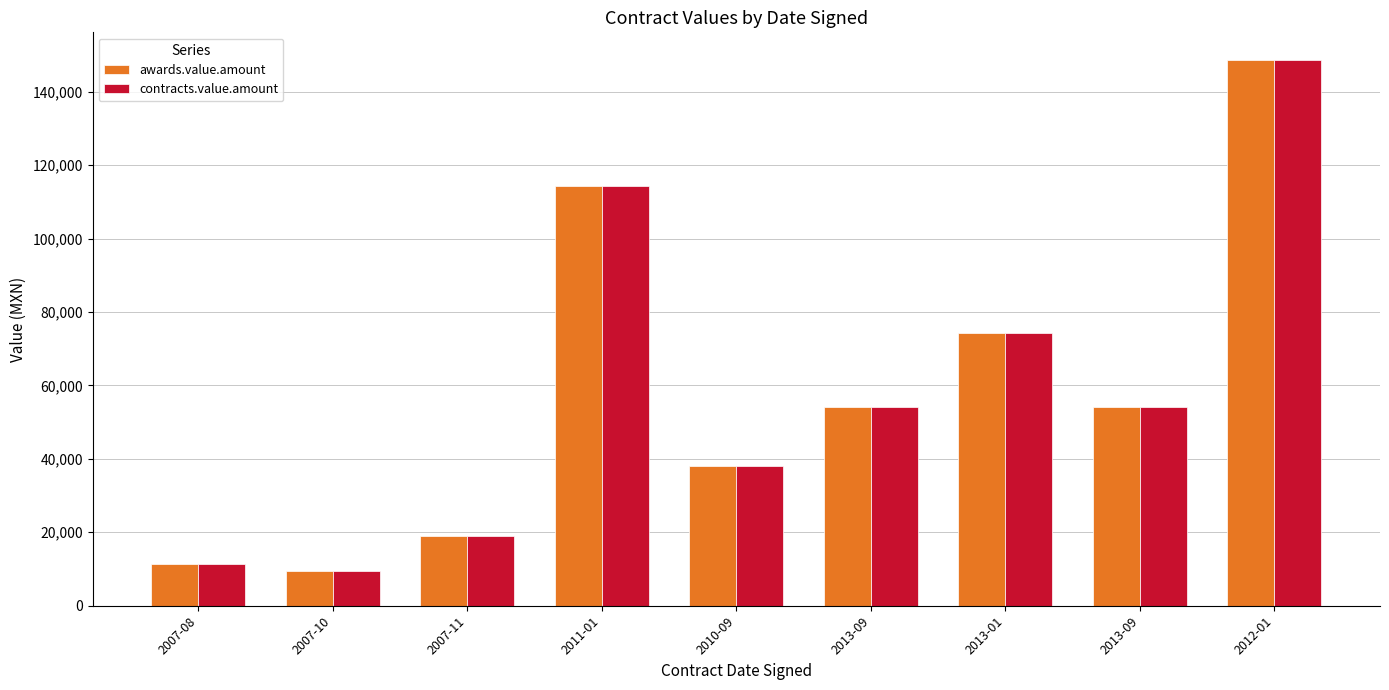

Count the number of data series in this chart.

2